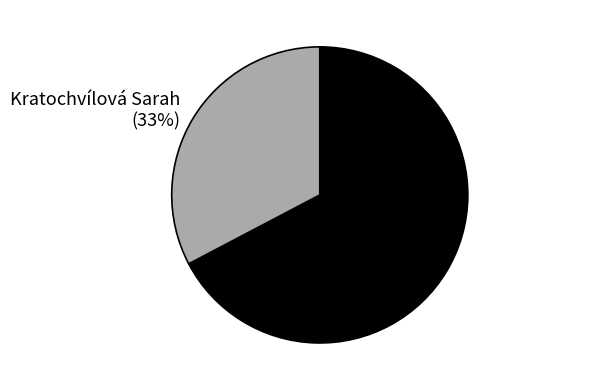

Is there a majority slice in this chart?

Yes